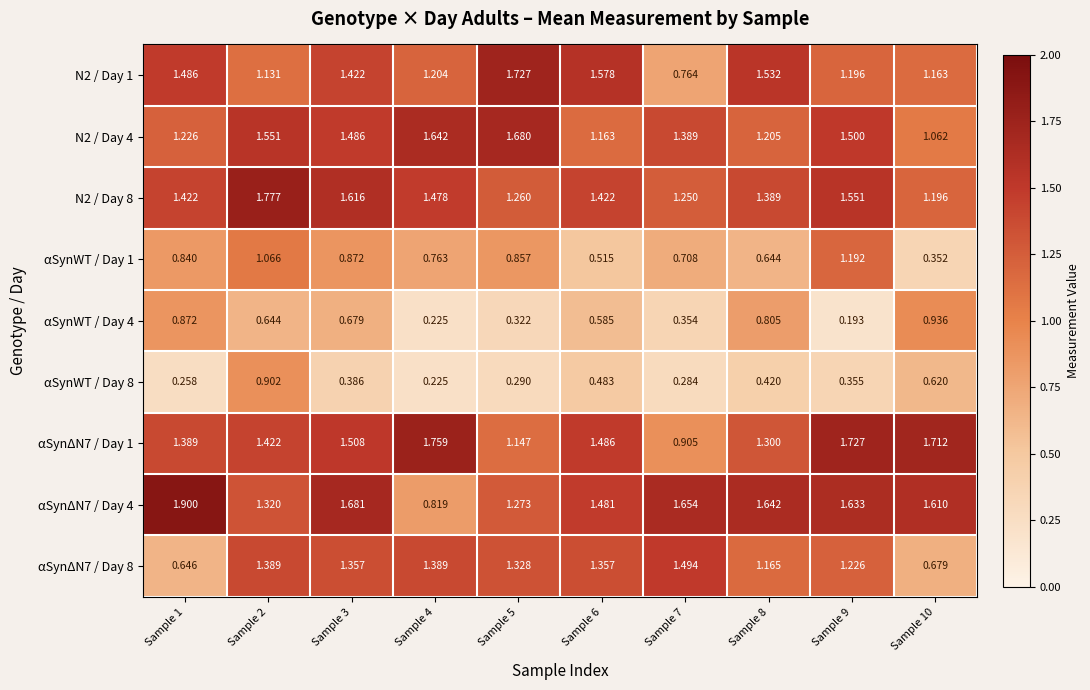

Reading right to left, list all the values displayed in this chart.

N2 / Day 1: Sample 10=1.2	Sample 9=1.2	Sample 8=1.5	Sample 7=0.8	Sample 6=1.6	Sample 5=1.7	Sample 4=1.2	Sample 3=1.4	Sample 2=1.1	Sample 1=1.5
N2 / Day 4: Sample 10=1.1	Sample 9=1.5	Sample 8=1.2	Sample 7=1.4	Sample 6=1.2	Sample 5=1.7	Sample 4=1.6	Sample 3=1.5	Sample 2=1.6	Sample 1=1.2
N2 / Day 8: Sample 10=1.2	Sample 9=1.6	Sample 8=1.4	Sample 7=1.2	Sample 6=1.4	Sample 5=1.3	Sample 4=1.5	Sample 3=1.6	Sample 2=1.8	Sample 1=1.4
αSynWT / Day 1: Sample 10=0.4	Sample 9=1.2	Sample 8=0.6	Sample 7=0.7	Sample 6=0.5	Sample 5=0.9	Sample 4=0.8	Sample 3=0.9	Sample 2=1.1	Sample 1=0.8
αSynWT / Day 4: Sample 10=0.9	Sample 9=0.2	Sample 8=0.8	Sample 7=0.4	Sample 6=0.6	Sample 5=0.3	Sample 4=0.2	Sample 3=0.7	Sample 2=0.6	Sample 1=0.9
αSynWT / Day 8: Sample 10=0.6	Sample 9=0.4	Sample 8=0.4	Sample 7=0.3	Sample 6=0.5	Sample 5=0.3	Sample 4=0.2	Sample 3=0.4	Sample 2=0.9	Sample 1=0.3
αSynΔN7 / Day 1: Sample 10=1.7	Sample 9=1.7	Sample 8=1.3	Sample 7=0.9	Sample 6=1.5	Sample 5=1.1	Sample 4=1.8	Sample 3=1.5	Sample 2=1.4	Sample 1=1.4
αSynΔN7 / Day 4: Sample 10=1.6	Sample 9=1.6	Sample 8=1.6	Sample 7=1.7	Sample 6=1.5	Sample 5=1.3	Sample 4=0.8	Sample 3=1.7	Sample 2=1.3	Sample 1=1.9
αSynΔN7 / Day 8: Sample 10=0.7	Sample 9=1.2	Sample 8=1.2	Sample 7=1.5	Sample 6=1.4	Sample 5=1.3	Sample 4=1.4	Sample 3=1.4	Sample 2=1.4	Sample 1=0.6